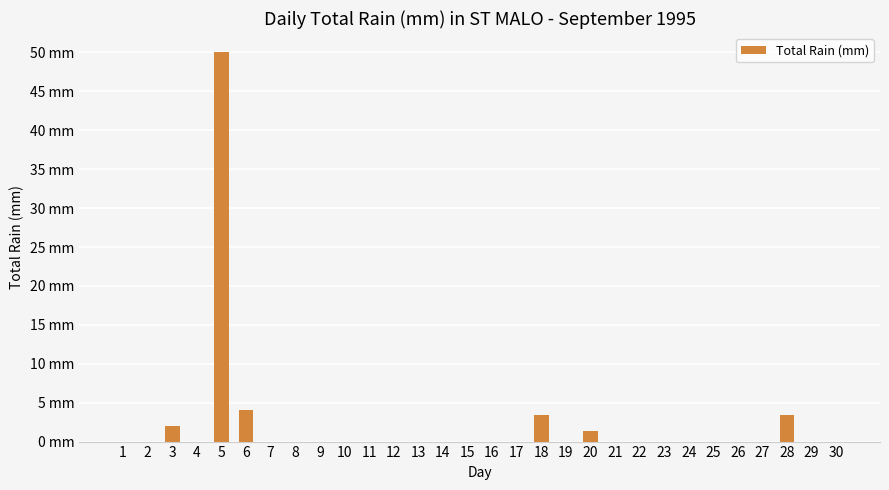

Are the bars grouped side by side (vs. stacked)?

No